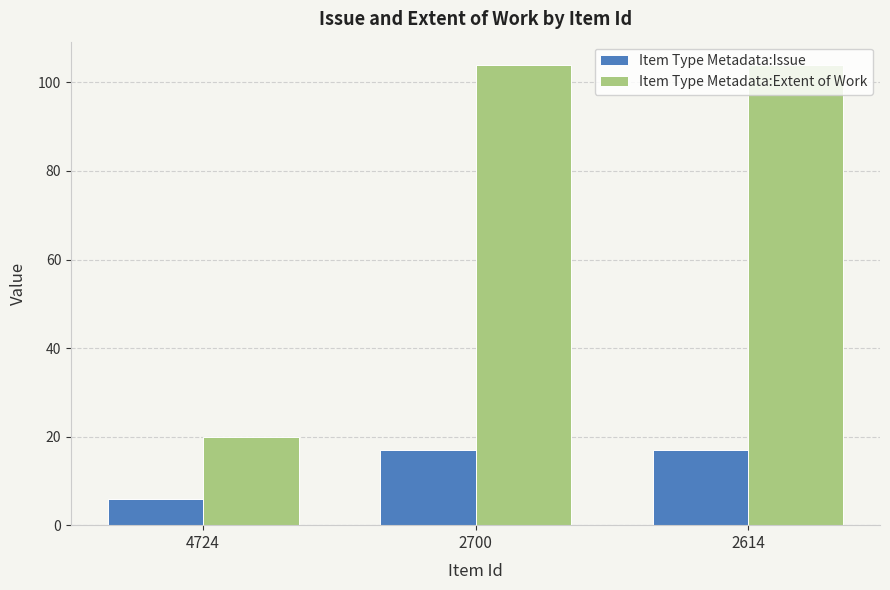

Rank the series at 2614 from highest to lowest value.

Item Type Metadata:Extent of Work, Item Type Metadata:Issue